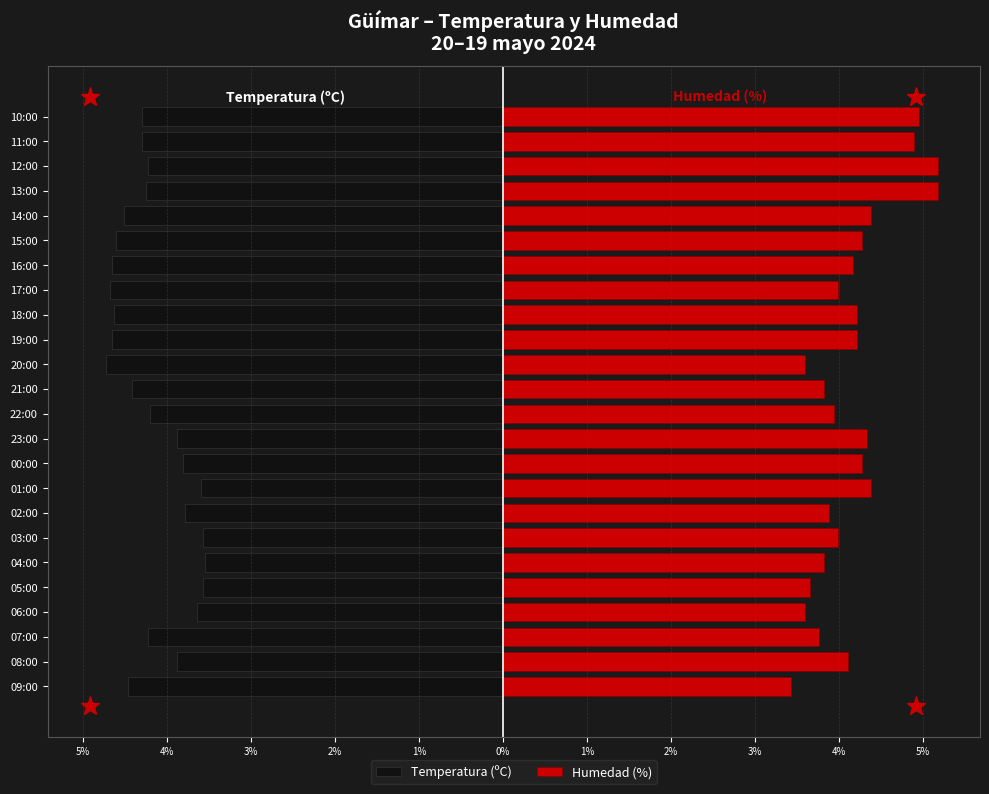

How many data points in Temperatura (ºC) are above -4?

9